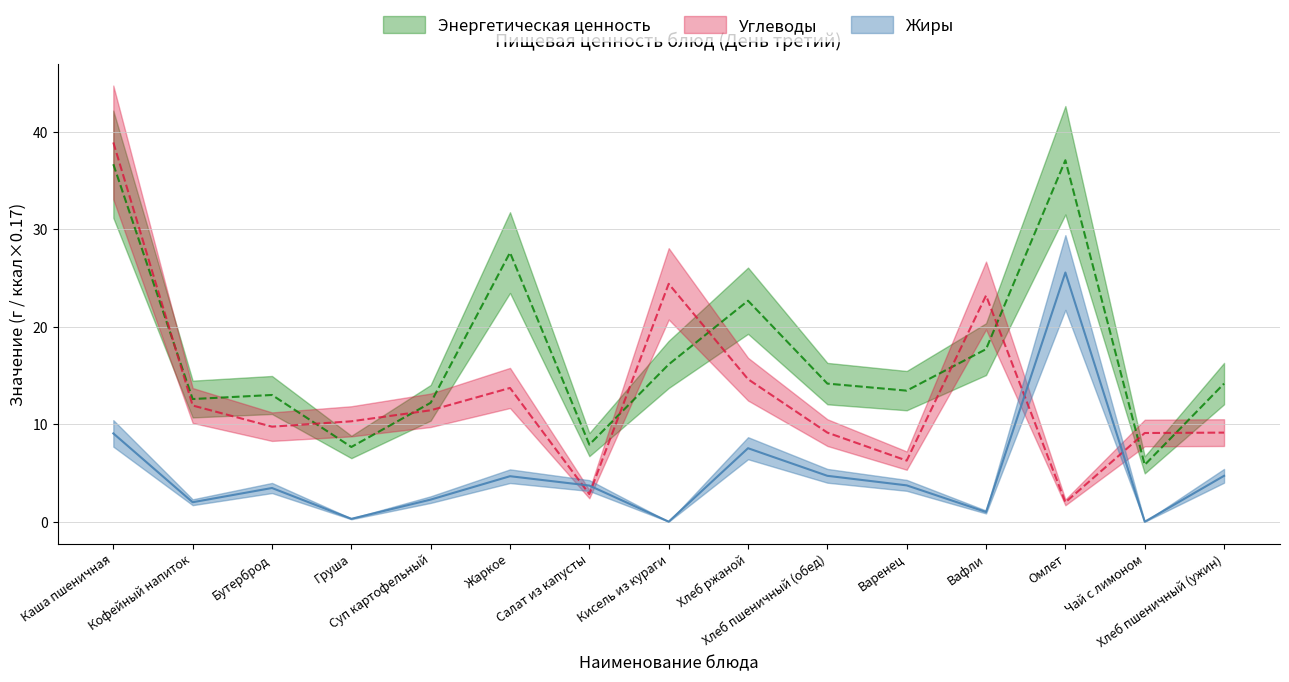

Reading left to right, extract all data points from this chart.

Жиры: 9.1	2.0	3.5	0.3	2.3	4.7	3.7	0.0	7.5	4.7	3.7	1.0	25.6	0.0	4.7
Углеводы: 38.9	11.9	9.8	10.3	11.4	13.7	2.8	24.4	14.6	9.1	6.3	23.2	2.0	9.1	9.1
Энергетическая ценность: 36.7	12.6	13.0	7.7	12.2	27.6	7.9	16.1	22.7	14.2	13.4	17.7	37.1	5.8	14.2